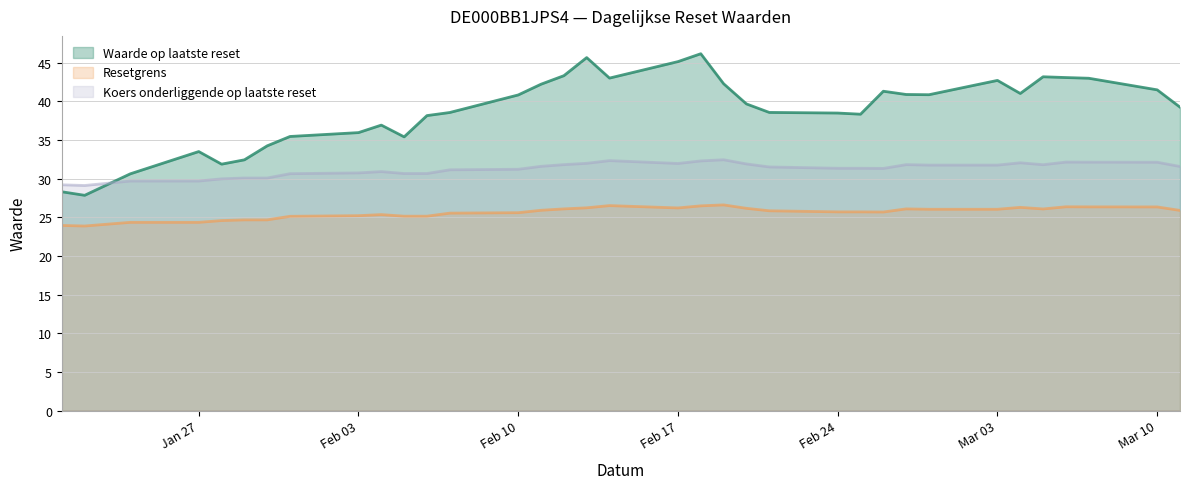

What is the difference between the second highest and minimum values in the Waarde op laatste reset series?

17.8